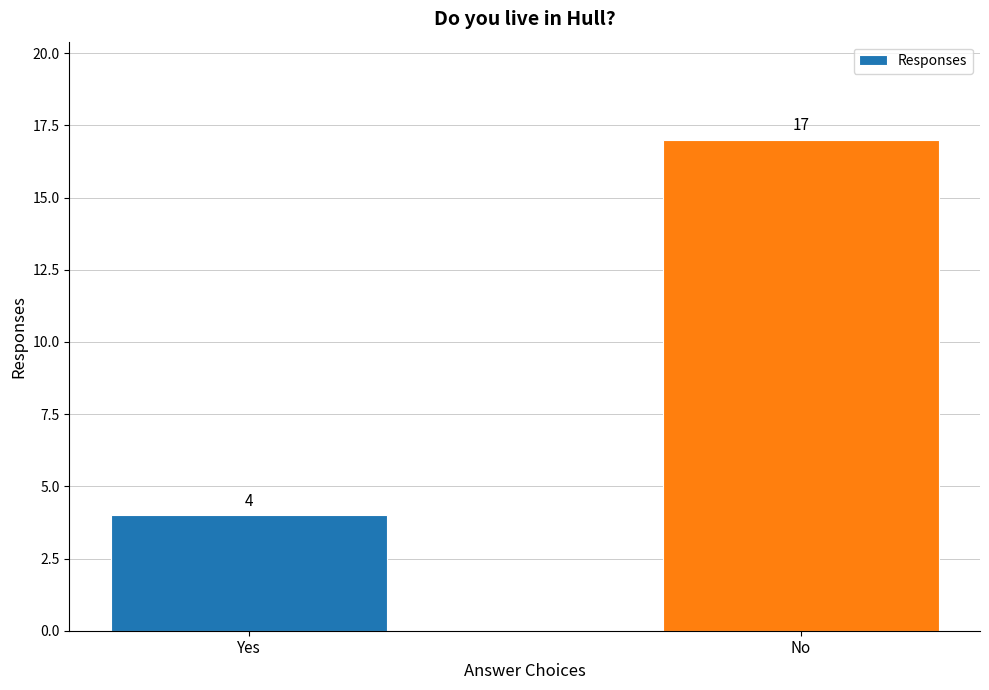

Which has a higher value, No or Yes?

No